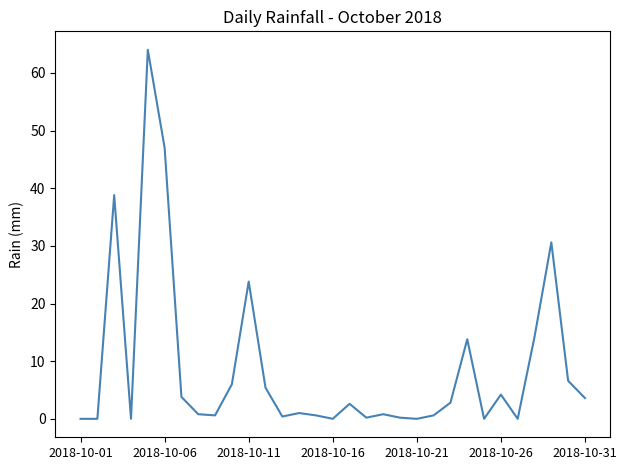

What is the difference between the maximum and minimum values?

64.0